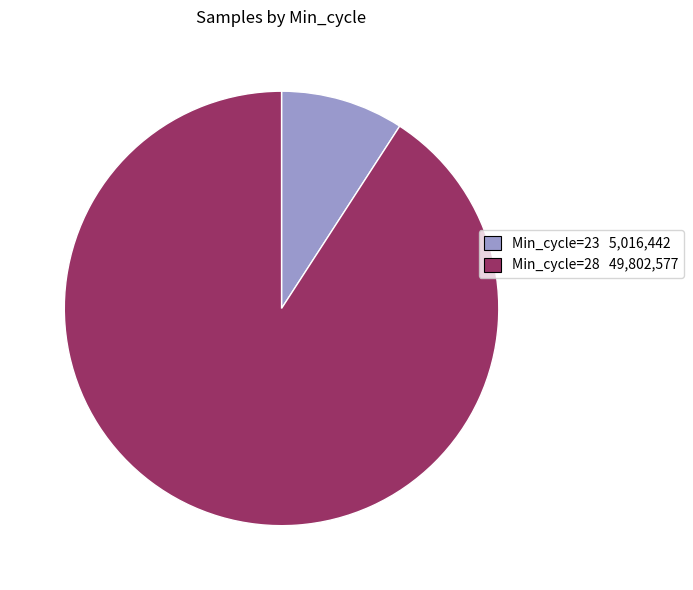

Does any single category account for the majority?

Yes